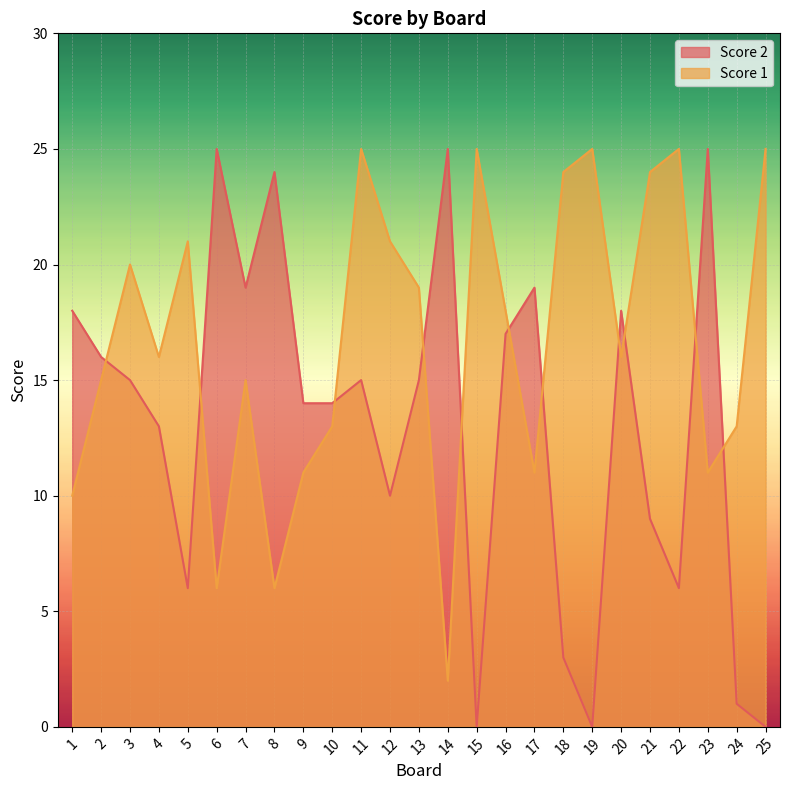

True or false: Score 1 and Score 2 intersect in this chart.

True